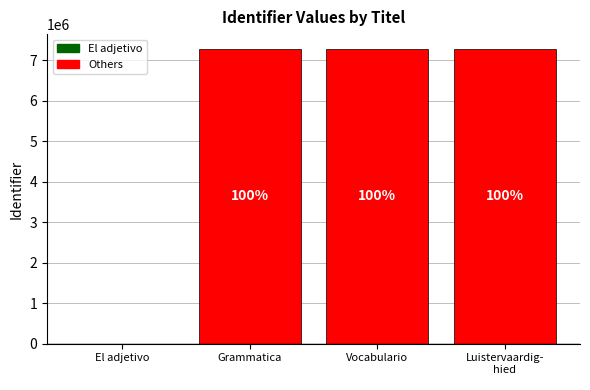

Rank the categories by value from lowest to highest.

El adjetivo, Grammatica, Vocabulario, Luistervaardig-
hied